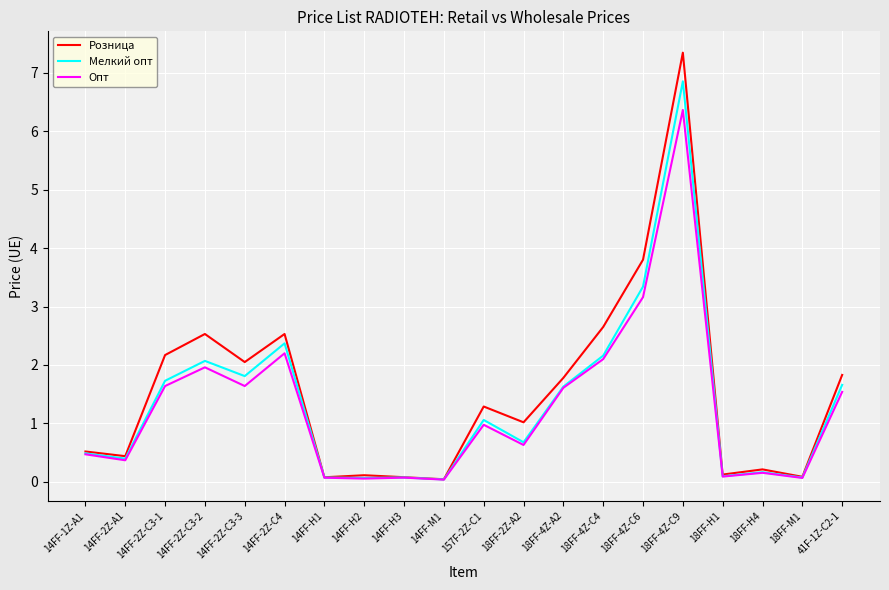

Which series has the widest spread of values?

Розница